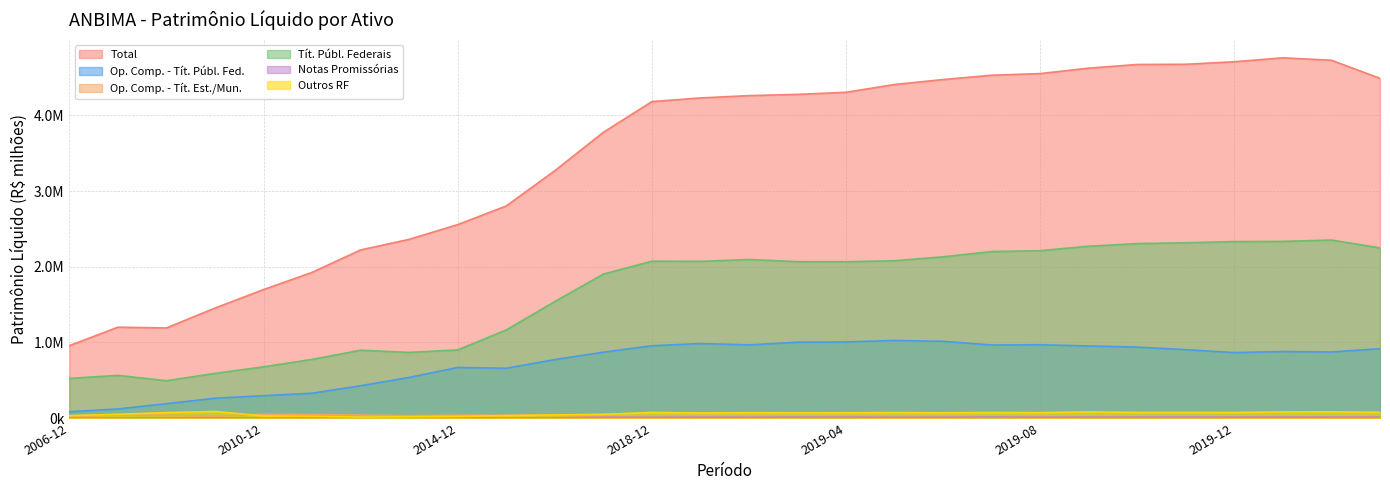

Reading left to right, list all the values displayed in this chart.

Total: 957528.4	1201667.2	1191623.6	1454248.8	1698916.5	1925813.0	2222322.8	2362061.1	2556947.5	2802985.0	3269230.6	3776069.4	4181878.8	4230379.5	4261218.0	4277198.9	4305316.3	4408065.8	4473815.5	4530473.4	4552297.4	4624072.0	4672487.9	4675423.0	4708694.2	4760711.3	4727961.8	4489247.6
Op. Comp. - Tít. Públ. Fed.: 84351.5	121396.7	190918.2	262899.3	296547.9	328972.5	428014.1	537854.1	669493.9	659009.0	773482.9	871414.0	956390.5	985418.8	967929.8	1003228.8	1006776.4	1026638.9	1014741.8	966539.5	969512.7	953941.9	938431.1	904839.8	865665.2	880303.3	873824.3	917660.7
Op. Comp. - Tít. Est./Mun.: 24339.0	42040.5	36702.1	26868.3	51649.7	48455.3	40610.9	33418.9	39190.4	37896.2	38539.7	20661.1	9100.8	9400.4	9878.6	10237.3	10112.0	10204.3	11072.2	12058.8	12138.1	12121.9	12339.4	12563.9	14431.2	15140.6	15720.5	15045.4
Tít. Públ. Federais: 524936.9	565235.2	494034.2	591345.4	678049.7	776166.2	897440.9	868339.8	901117.1	1164831.9	1540511.4	1902771.4	2073454.0	2071548.3	2095976.5	2066886.6	2066335.8	2079544.3	2131464.0	2200503.1	2212487.6	2271579.9	2305627.1	2316964.2	2332588.5	2334896.6	2352944.5	2249047.1
Notas Promissórias: 882.1	791.1	3243.6	4046.6	941.0	4862.8	3478.3	5718.4	8449.9	801.0	2173.2	12046.4	11743.0	13064.8	12392.9	13666.9	13901.5	11455.9	12106.4	15181.0	12408.2	13817.0	13844.4	14485.6	13386.8	13397.6	13524.6	13673.2
Outros RF: 32399.3	50692.0	73092.6	87963.4	28910.9	24620.6	14188.3	17738.9	22085.5	33415.5	41688.0	50821.1	74949.0	67927.3	72055.8	70276.7	70937.2	73460.7	70710.4	74449.2	72211.1	82428.3	75216.5	75513.4	74729.1	81856.6	83583.4	76957.4